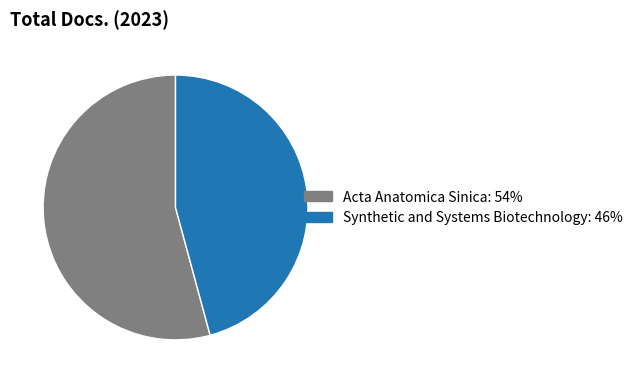

Which slice represents more than half of the pie?

Acta Anatomica Sinica